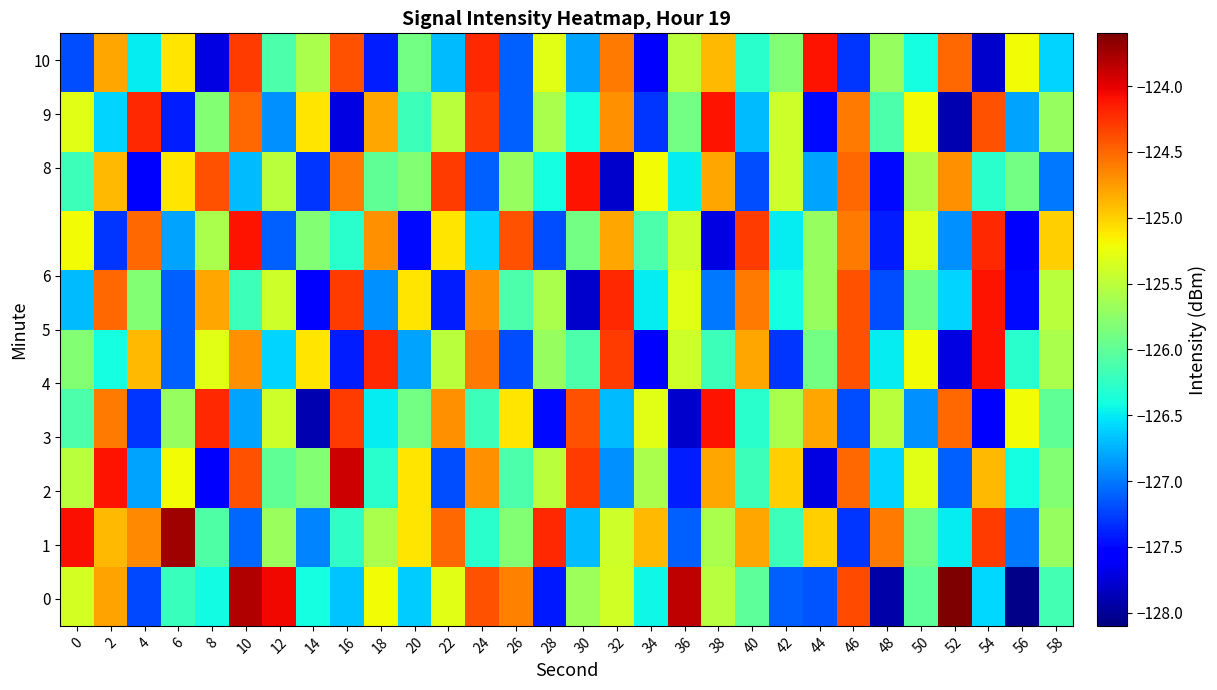

What is the smallest value displayed?

-128.1